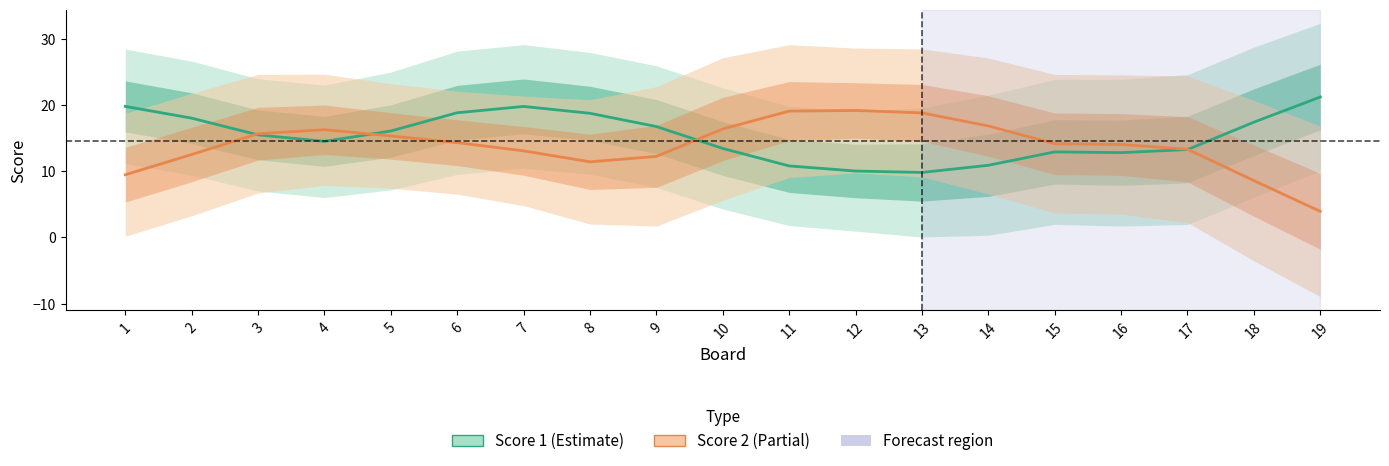

Count the number of data series in this chart.

2